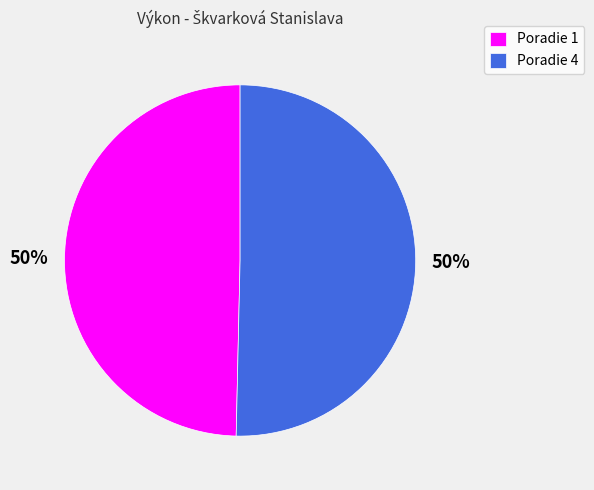

To the nearest percent, what percentage of the pie is Poradie 1?

50%